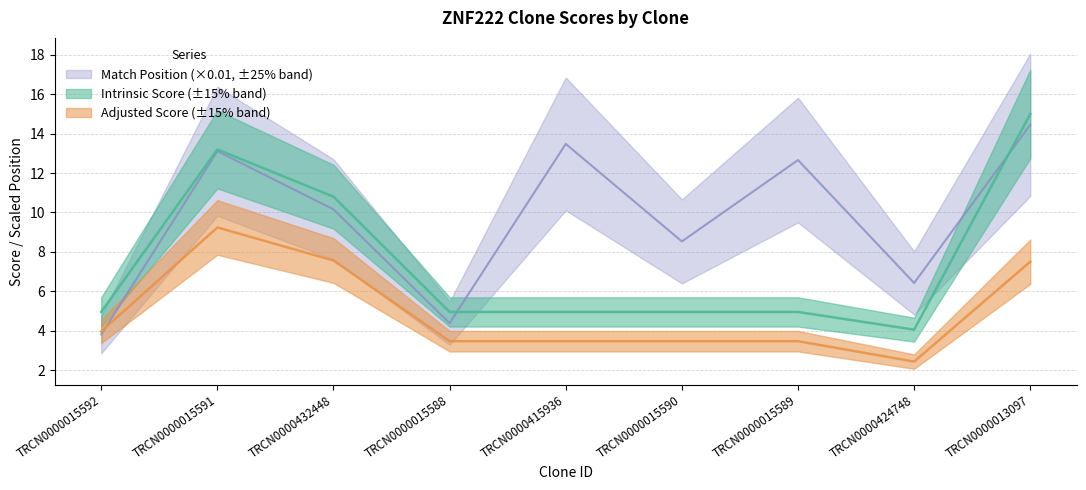

Between which two adjacent categories do Adjusted Score and Match Position first intersect?

TRCN0000015592 and TRCN0000015591